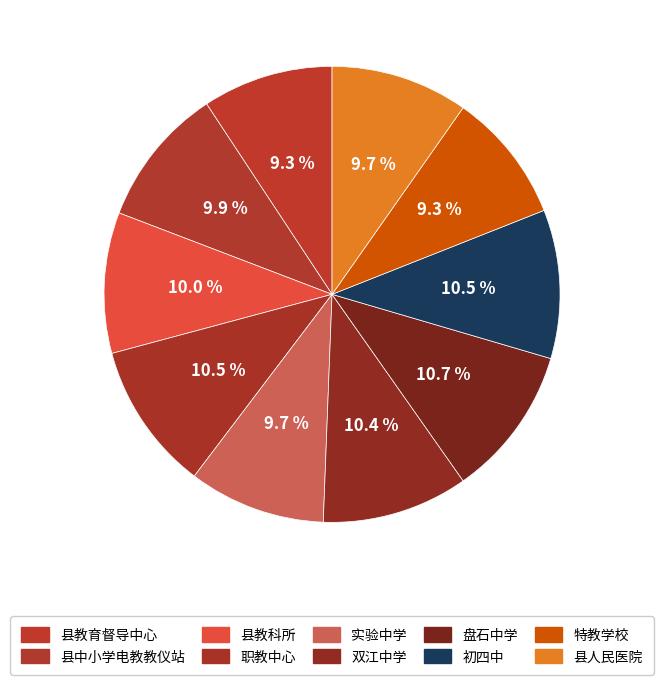

Count the number of slices in the pie.

10